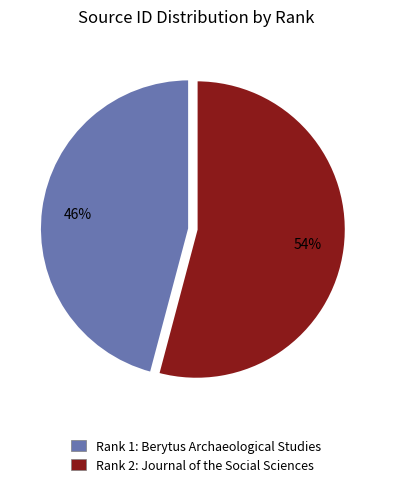

To the nearest percent, what percentage of the pie is Rank 2: Journal of the Social Sciences?

54%